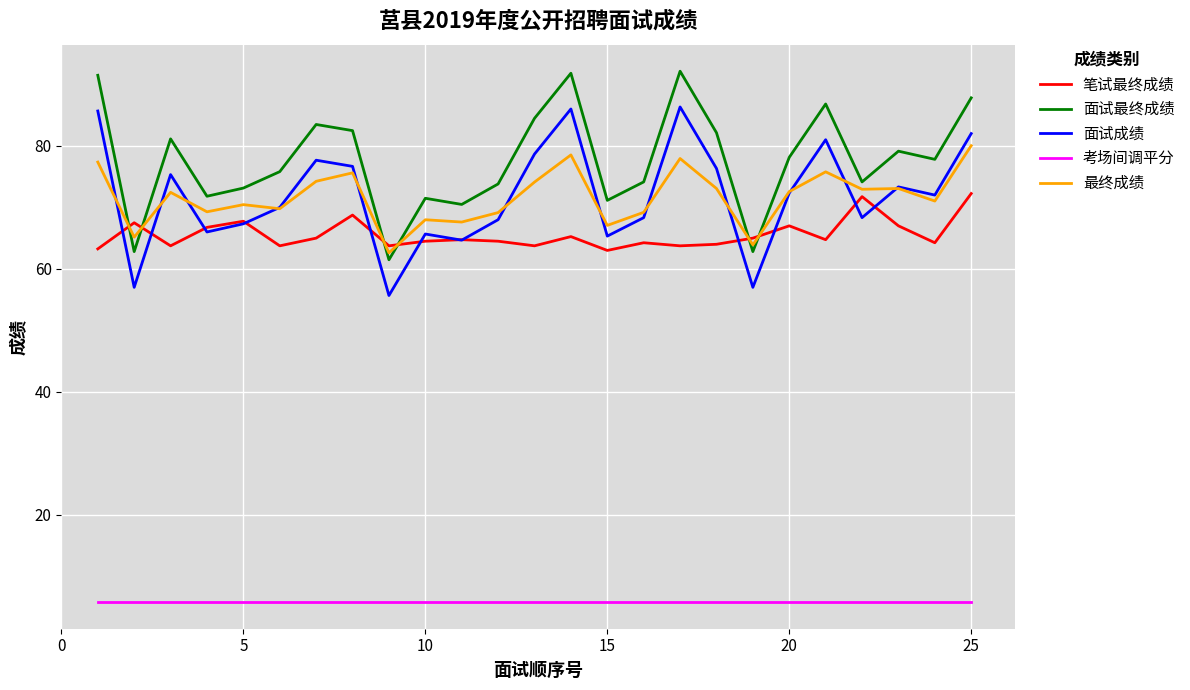

What is the minimum value for 笔试最终成绩?

63.0